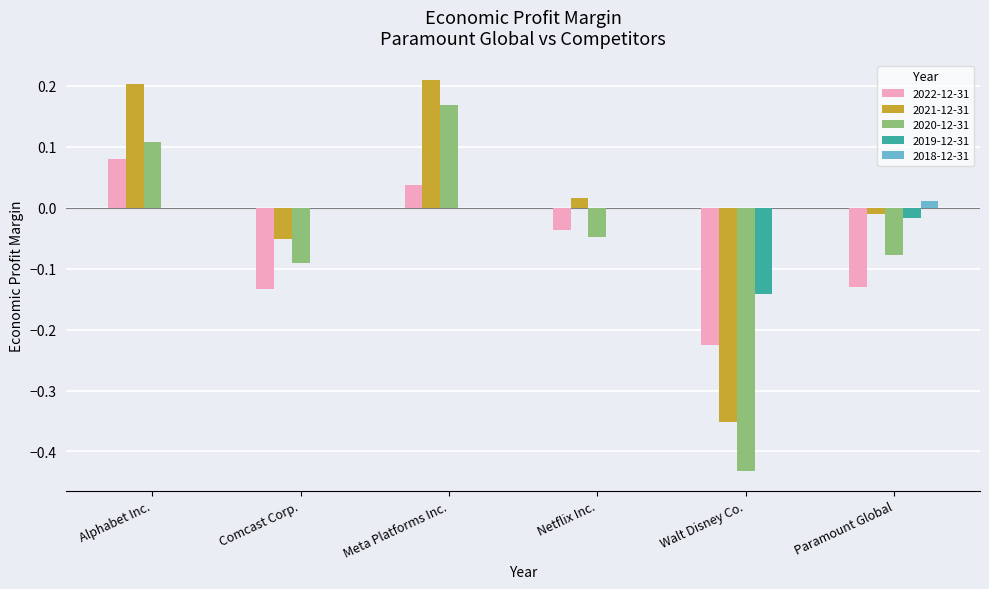

How many groups of bars are there?

6